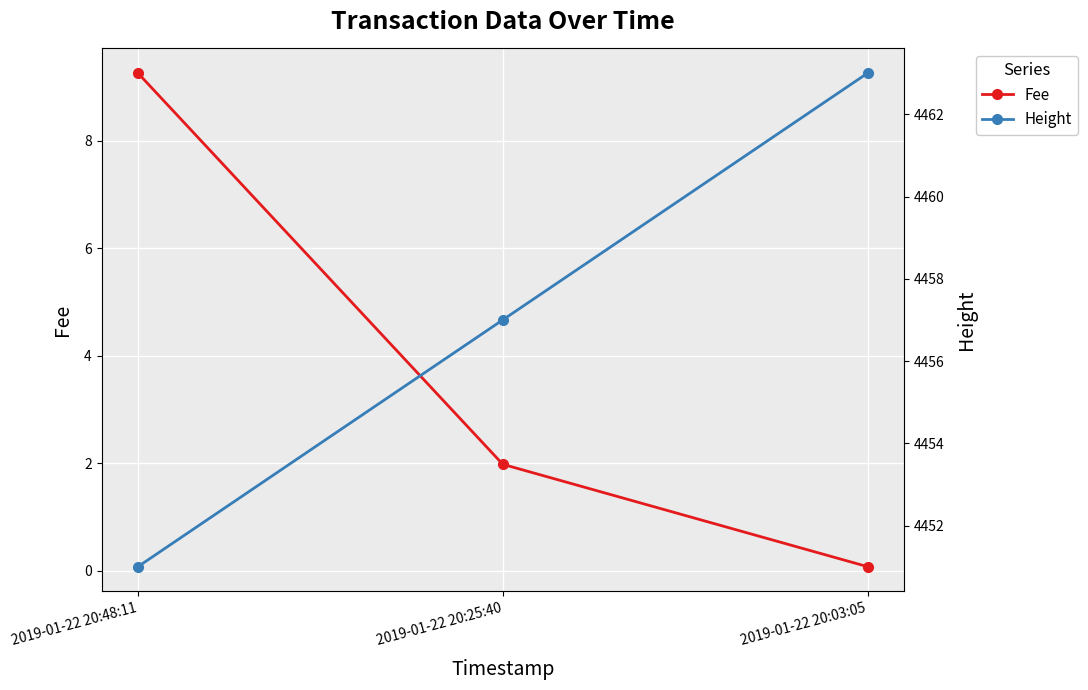

What is the difference between the Height values at 2019-01-22 20:03:05 and 2019-01-22 20:48:11?

12.0